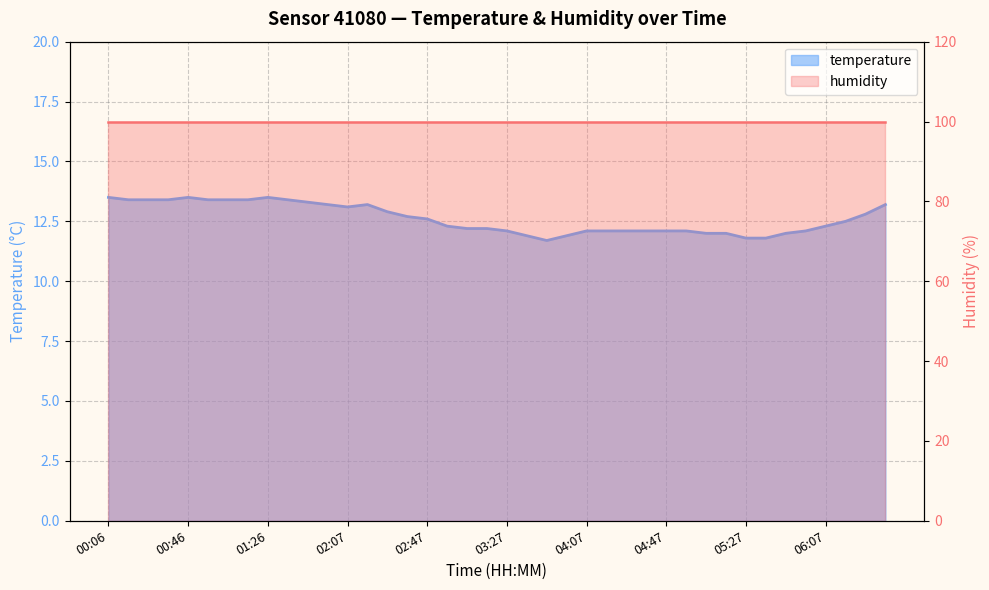

At which category does the data reach its first local valley?

02:07